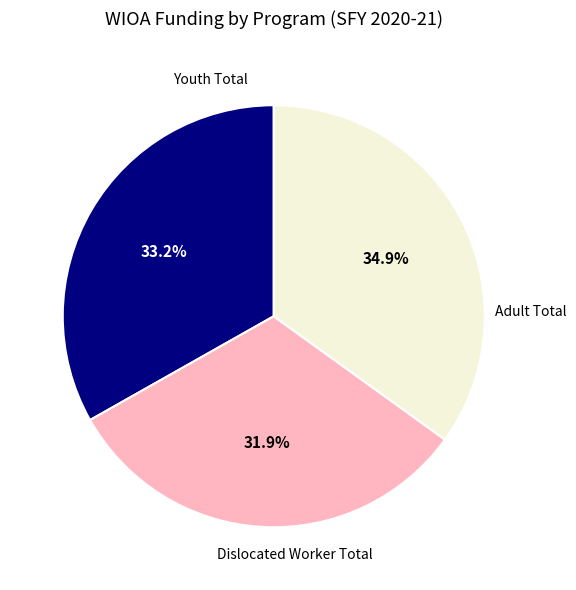

To the nearest percent, what is the average slice percentage?

33%